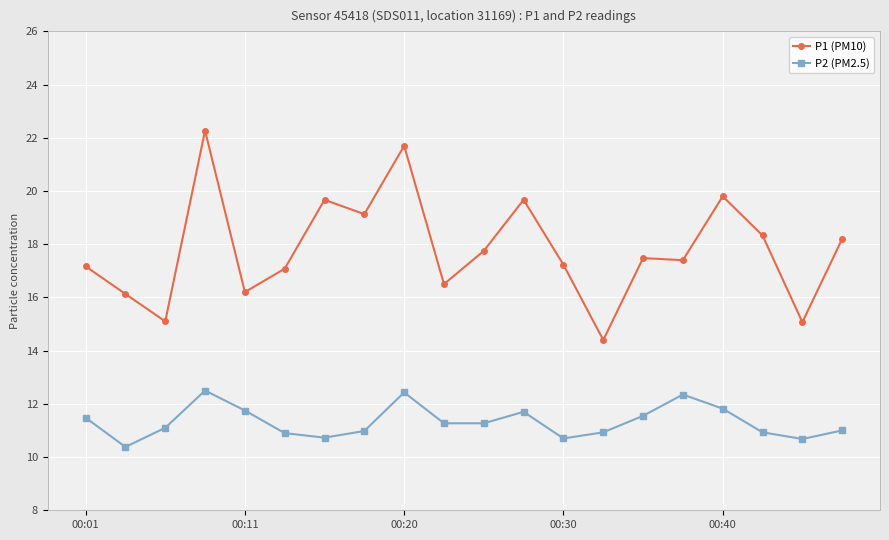

What is the maximum value for P1 (PM10)?

22.3